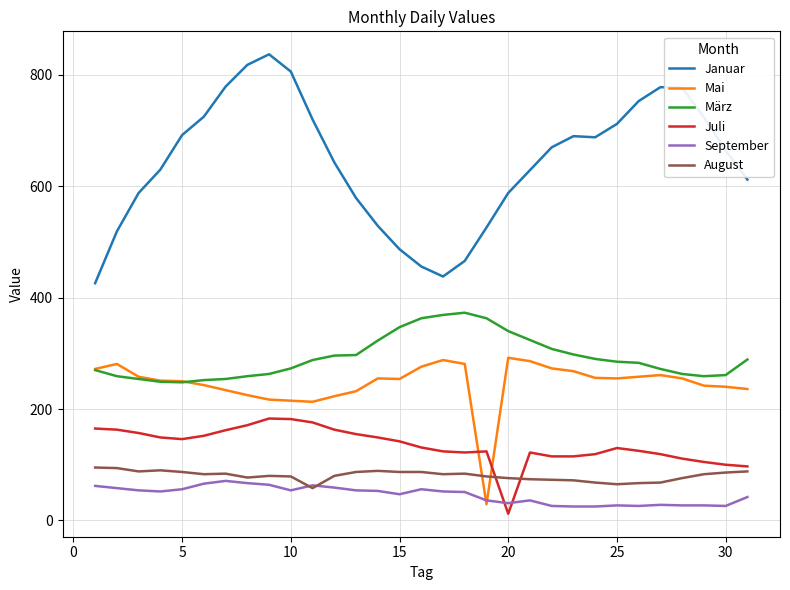

What is the maximum value for August?

95